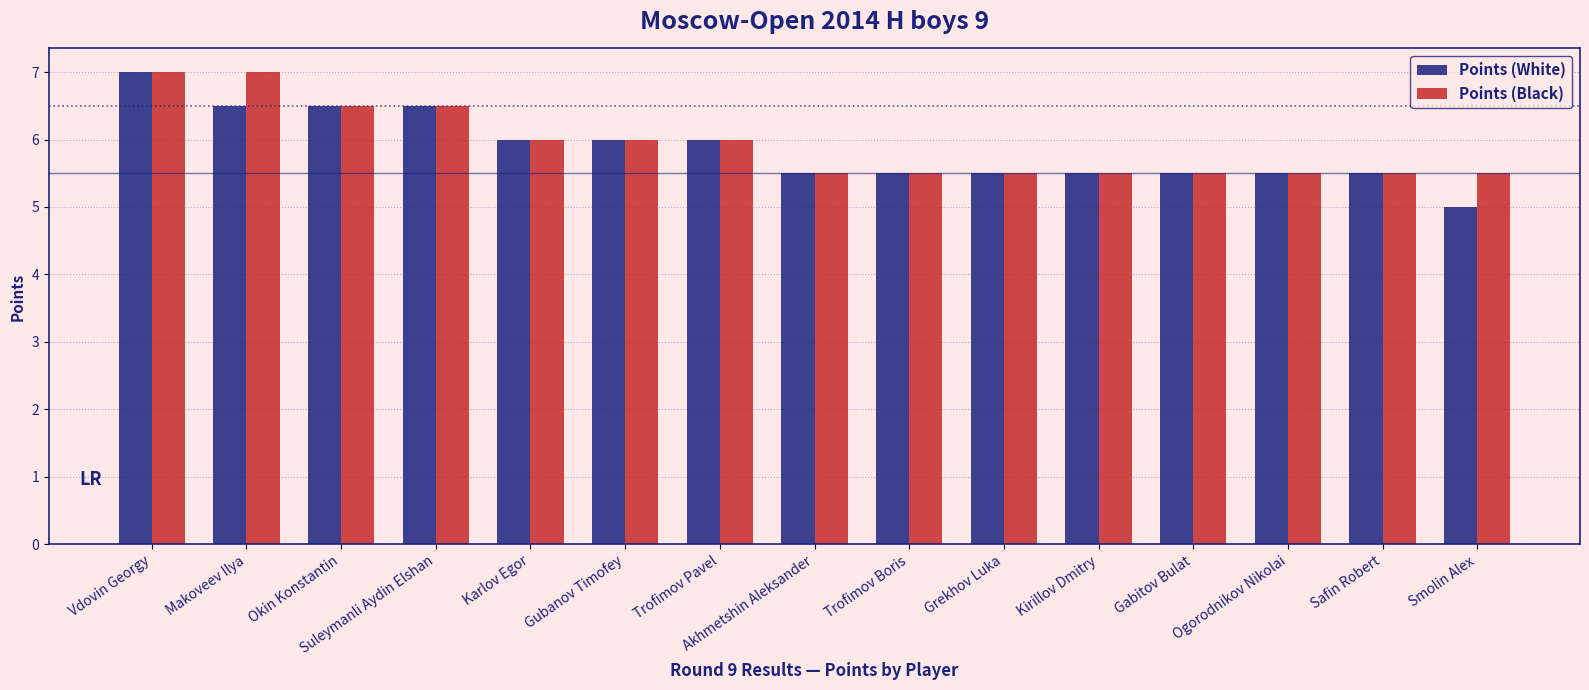

What are all the series names shown in the legend?

Points (White), Points (Black)